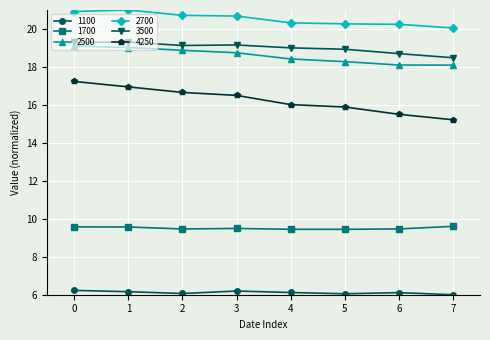

Which series has the largest total across all categories?

2700